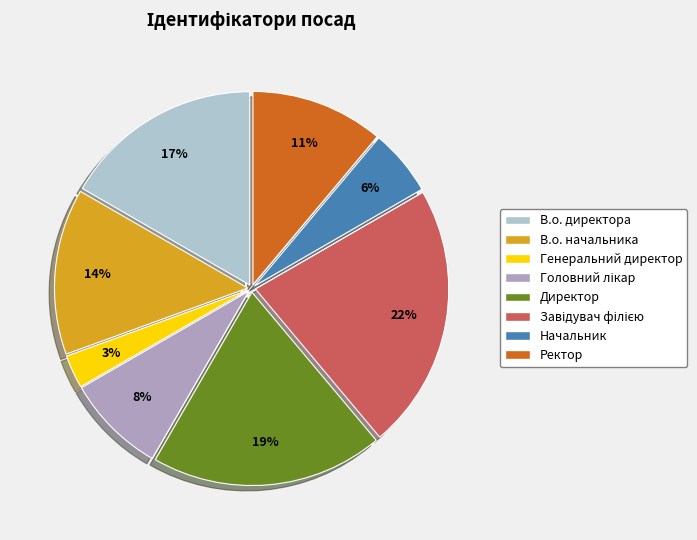

What percentage is the Генеральний директор slice, to the nearest percent?

3%